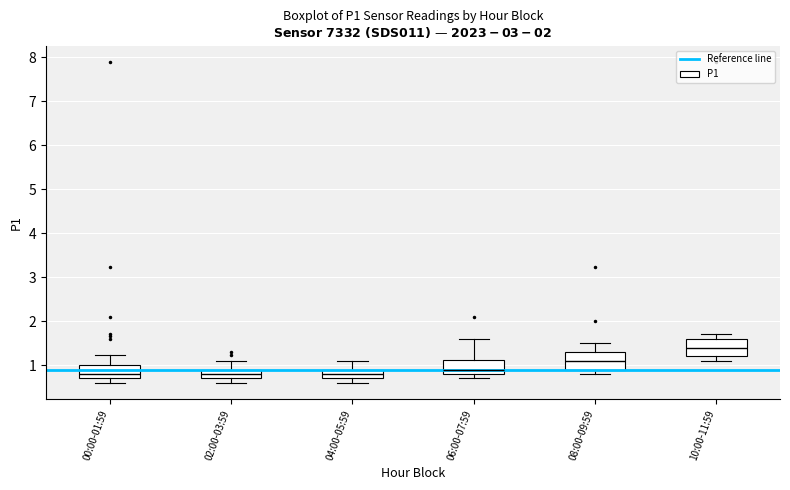

Where is the upper edge of the box for 02:00-03:59 on the y-axis? The values are not printed on the chart, so give them approximately, as read against the axis.

0.9